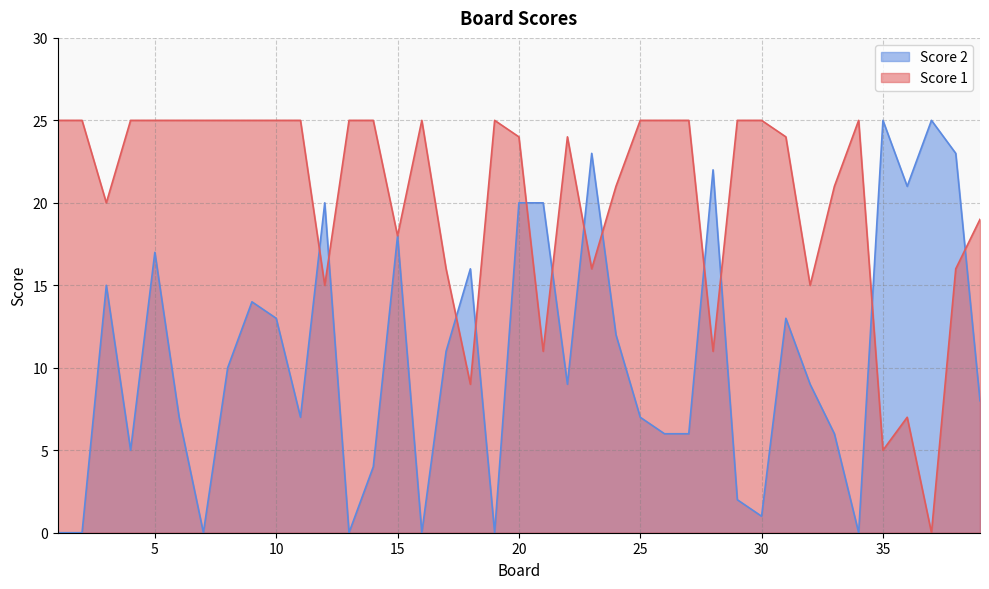

How many times do Score 2 and Score 1 cross each other?

12